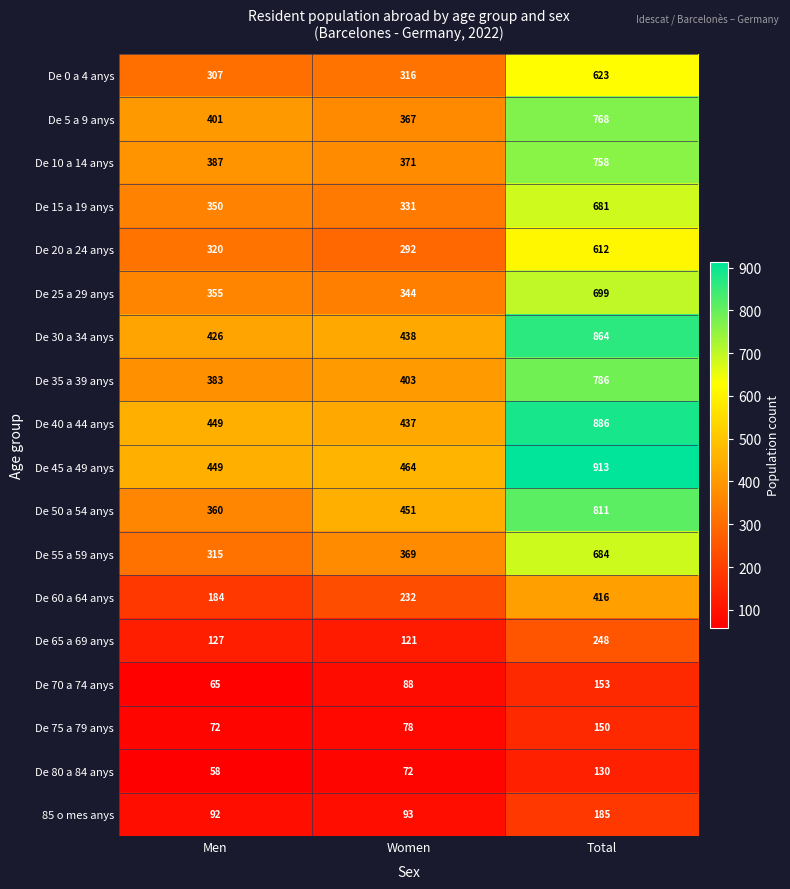

What is the average value of the De 60 a 64 anys series?

277